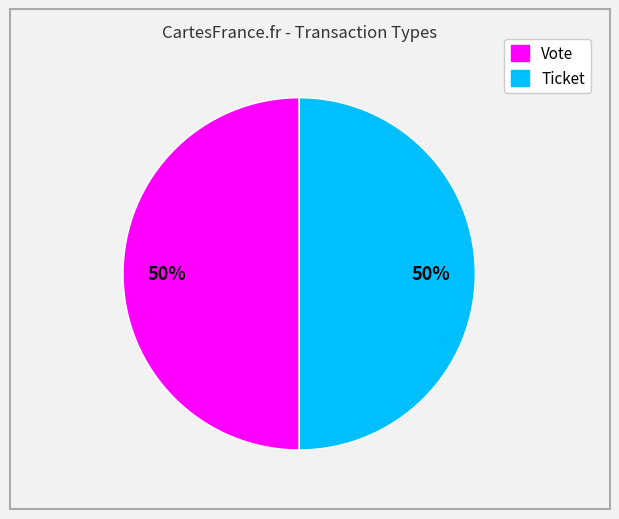

To the nearest percent, what portion does Ticket represent?

50%